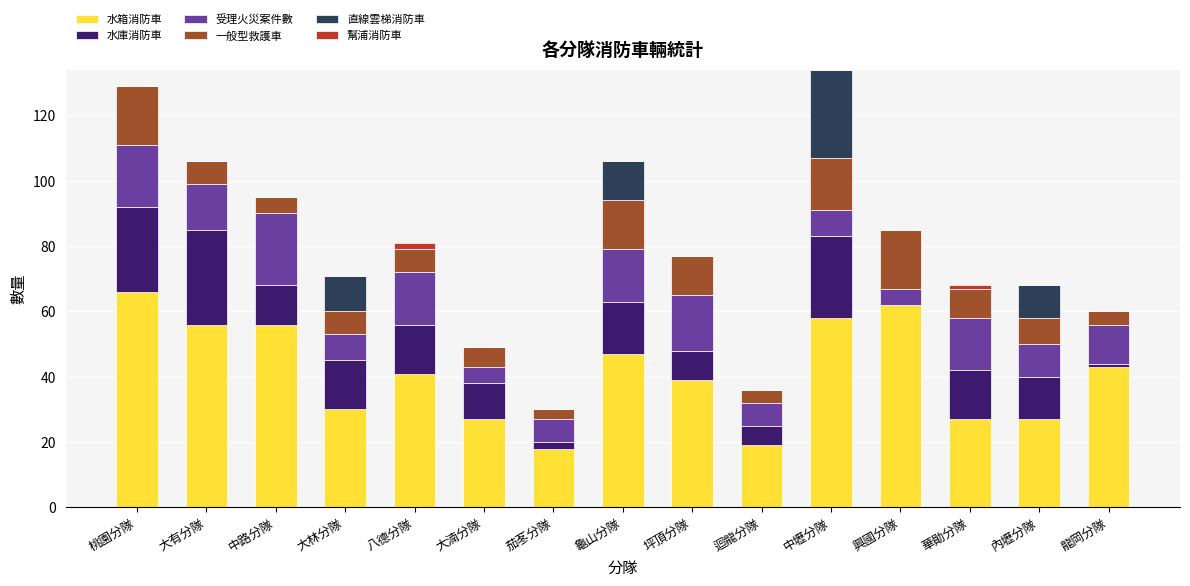

Is it true that 水箱消防車 equals 56 at 中路分隊?

True